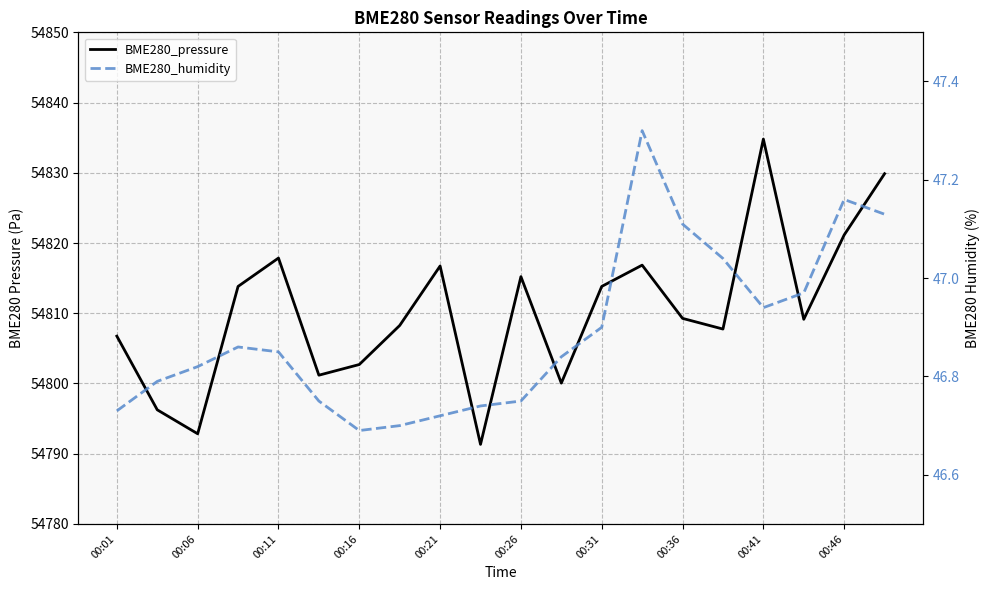

How many values in the BME280_pressure series exceed 54809?

11